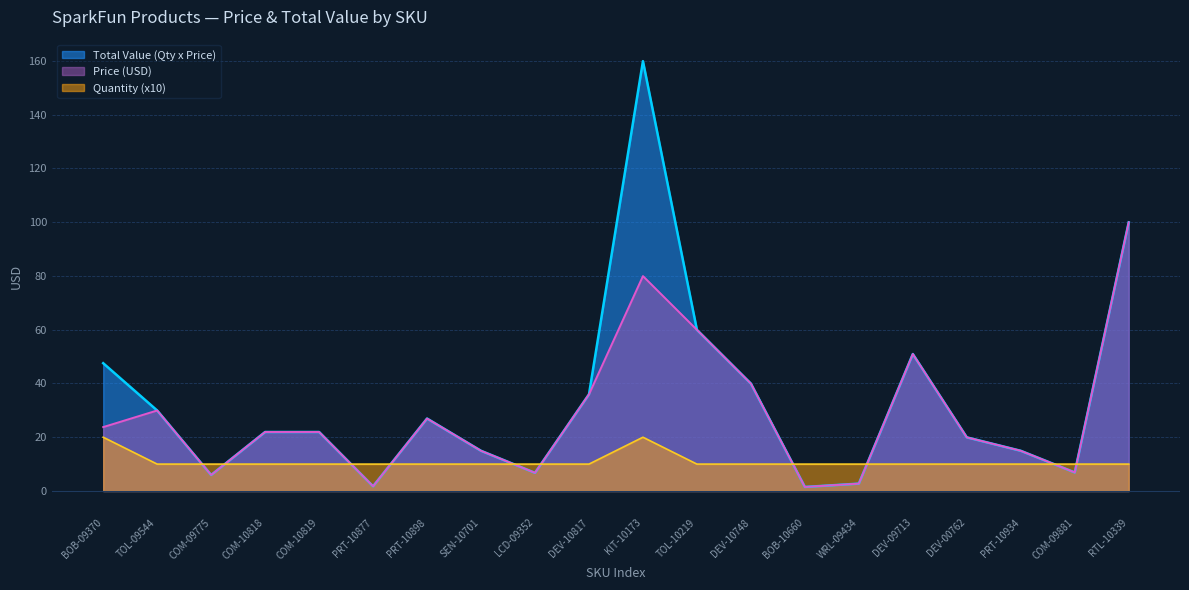

True or false: Total Value (Qty x Price) has a value of 6.8 at LCD-09352.

True